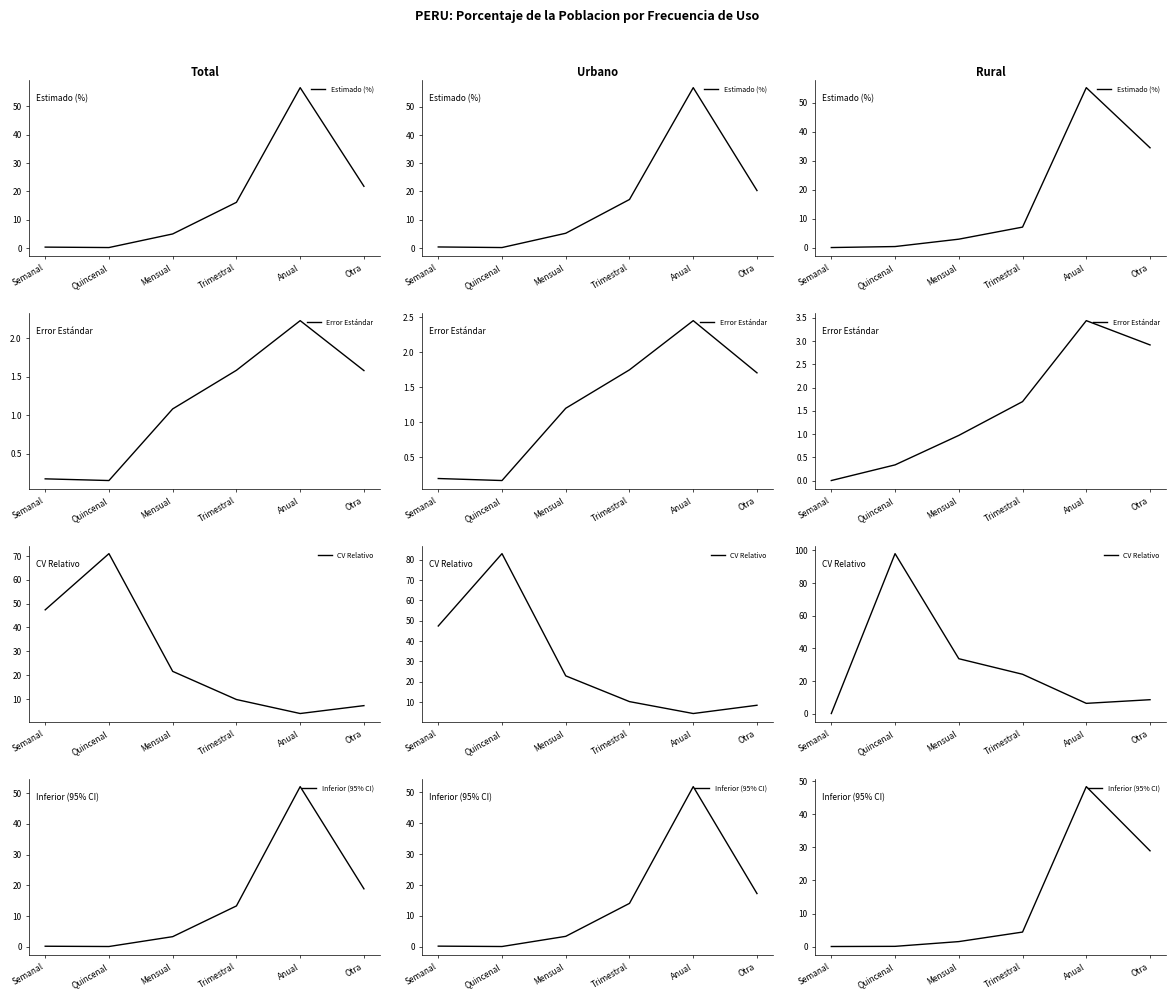

True or false: Estimado (%) and Inferior (95% CI) intersect in this chart.

False